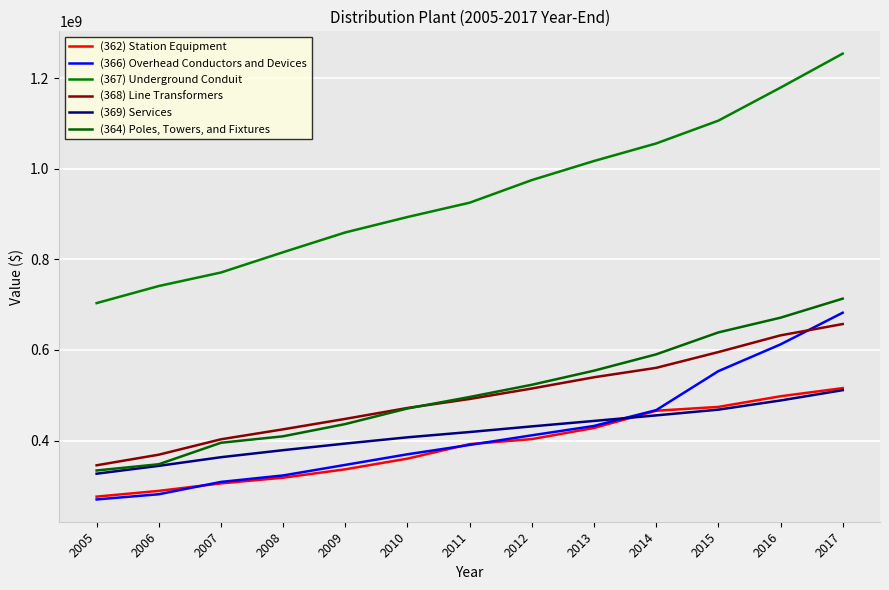

At which category does the chart reach its peak across all series?

2017